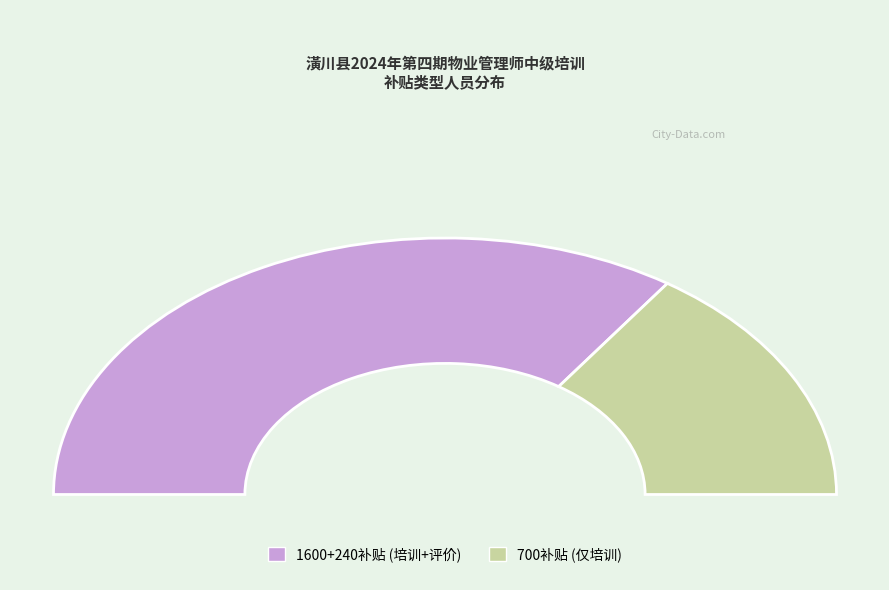

Which category has the biggest portion of the pie?

1600+240